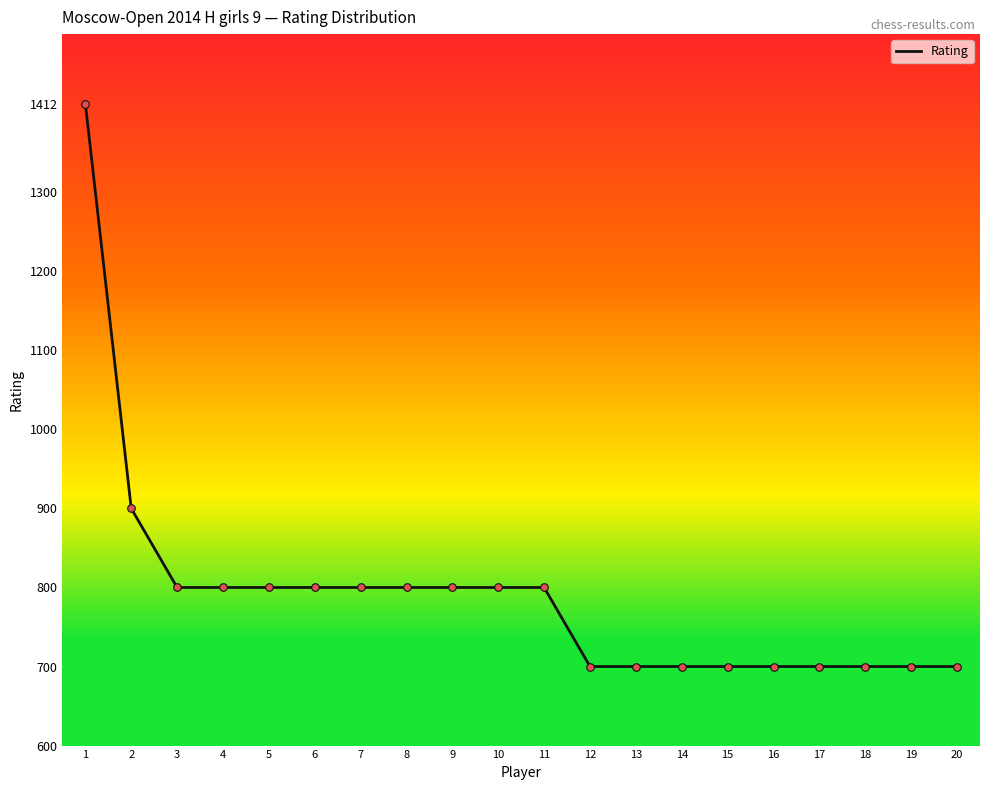

Between 16 and 10, which is larger?

10